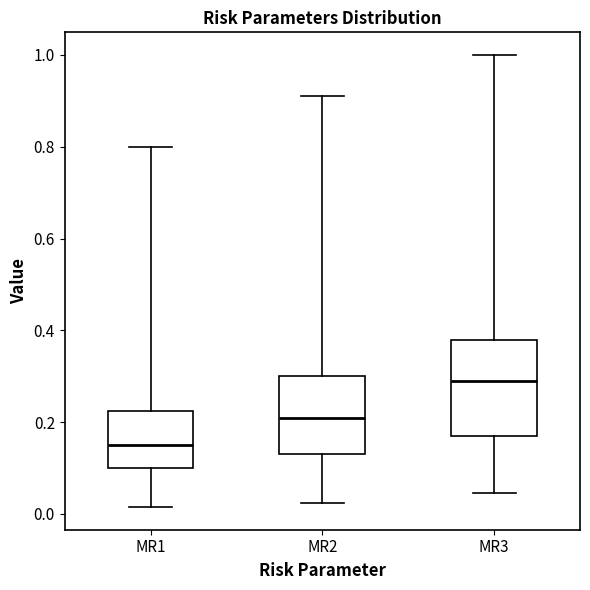

Reading left to right, transcribe this box plot: for each box, give where its median line is, the range the box spans, and where its two whiskers end, as read against the y-axis. The values are not printed on the chart, so give them approximately, as read against the axis.

MR1: median 0.16, box 0.10 to 0.22, whiskers 0.02 to 0.80
MR2: median 0.22, box 0.14 to 0.30, whiskers 0.02 to 0.92
MR3: median 0.30, box 0.18 to 0.38, whiskers 0.04 to 1.00